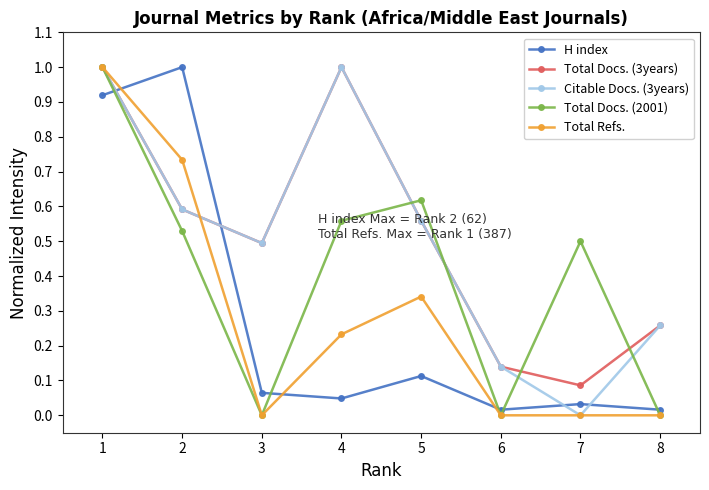

What are all the series names shown in the legend?

H index, Total Docs. (3years), Citable Docs. (3years), Total Docs. (2001), Total Refs.